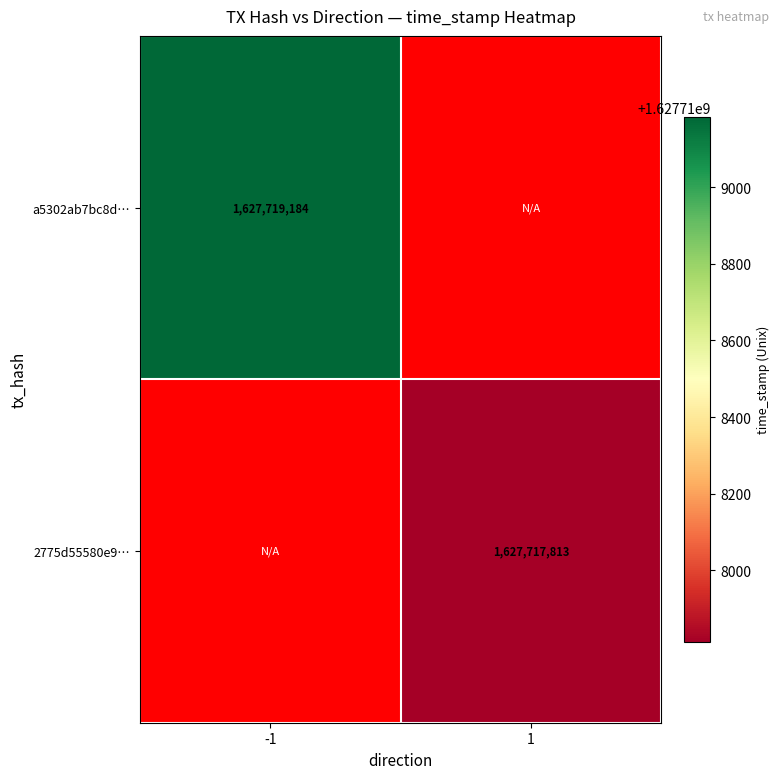

What is the sum of the 2775d55580e988f91ff4087dd6c072b5f249266 values at -1 and 1?

1627717813